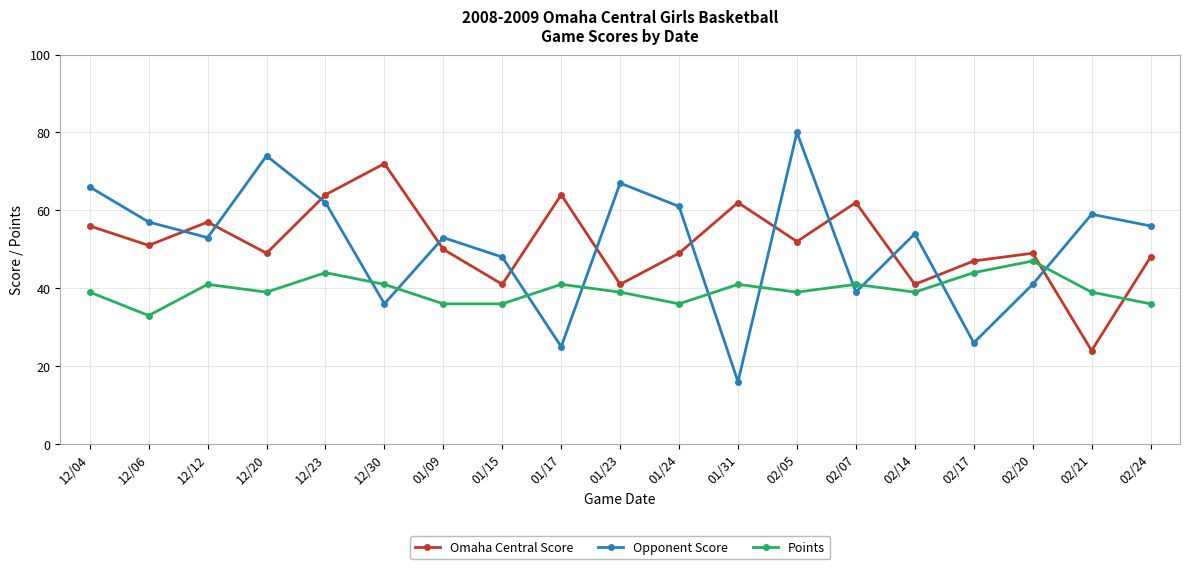

Where does the Opponent Score series first go above 54?

12/04